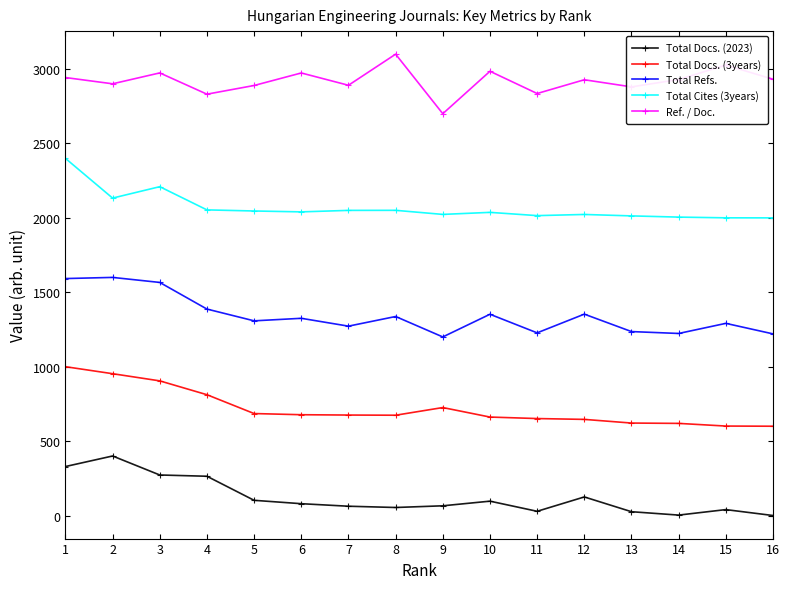

What is the value of the Total Docs. (2023) point at the 9th from the left?

65.2